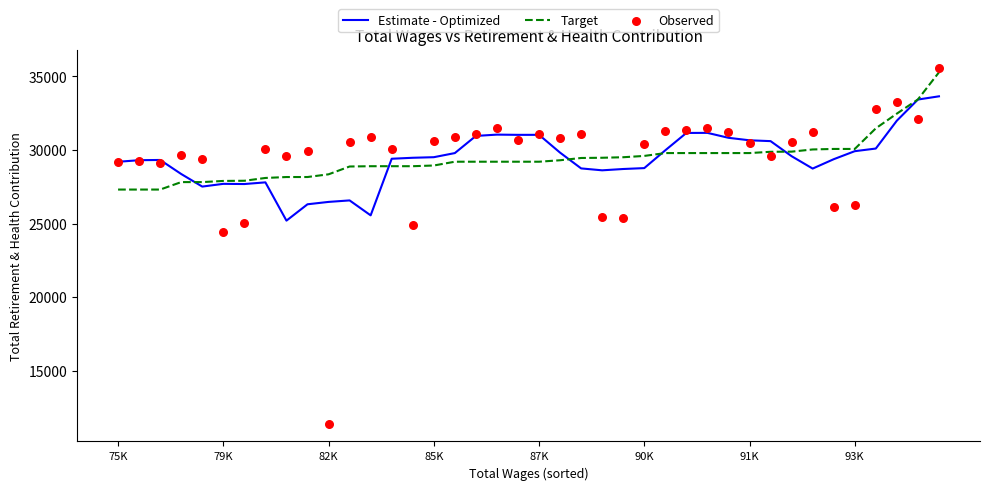

Which series has the largest total across all categories?

Observed